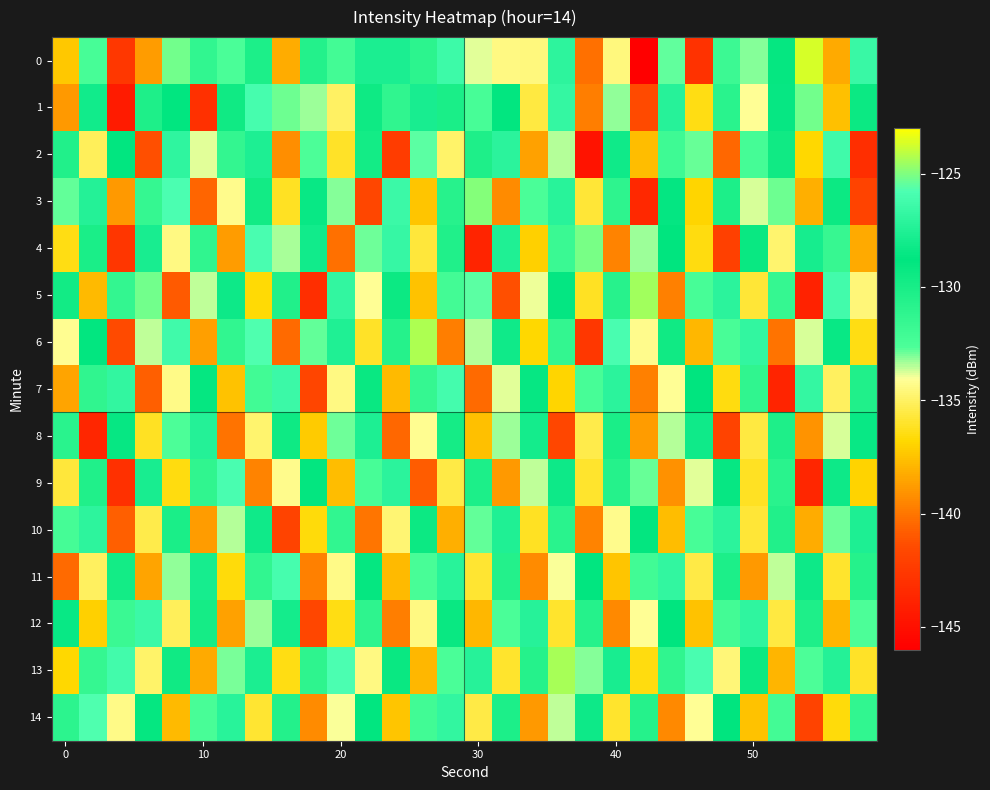

What is the smallest value displayed?

-146.1